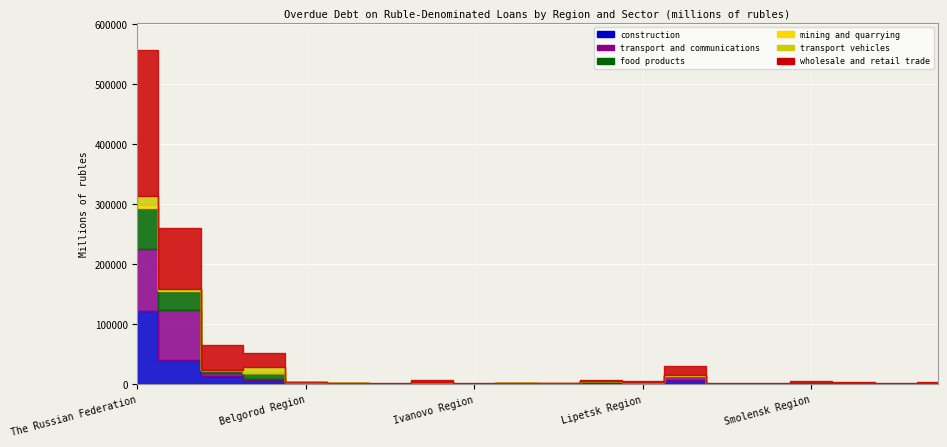

What is the average value of the transport vehicles series?

1334